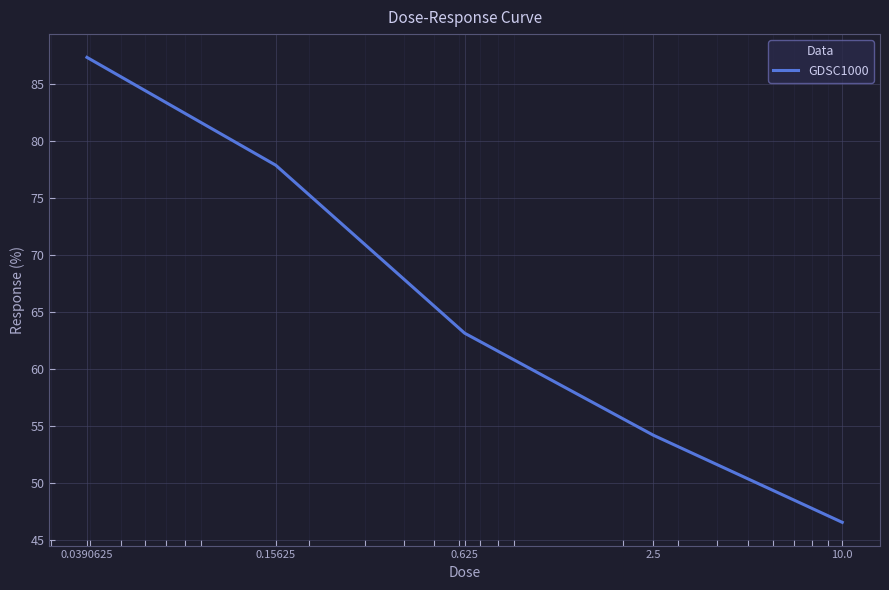

What is the average value?

65.8